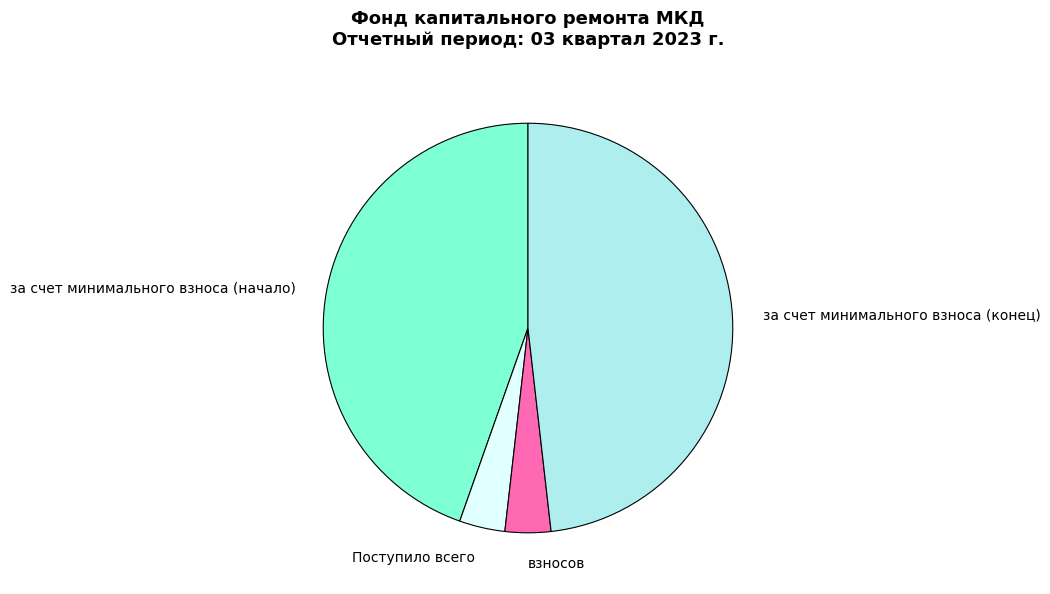

Which slice is the largest?

за счет минимального взноса (конец)